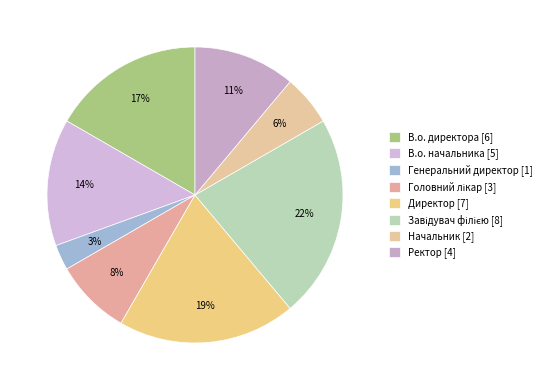

How many segments does this pie chart have?

8